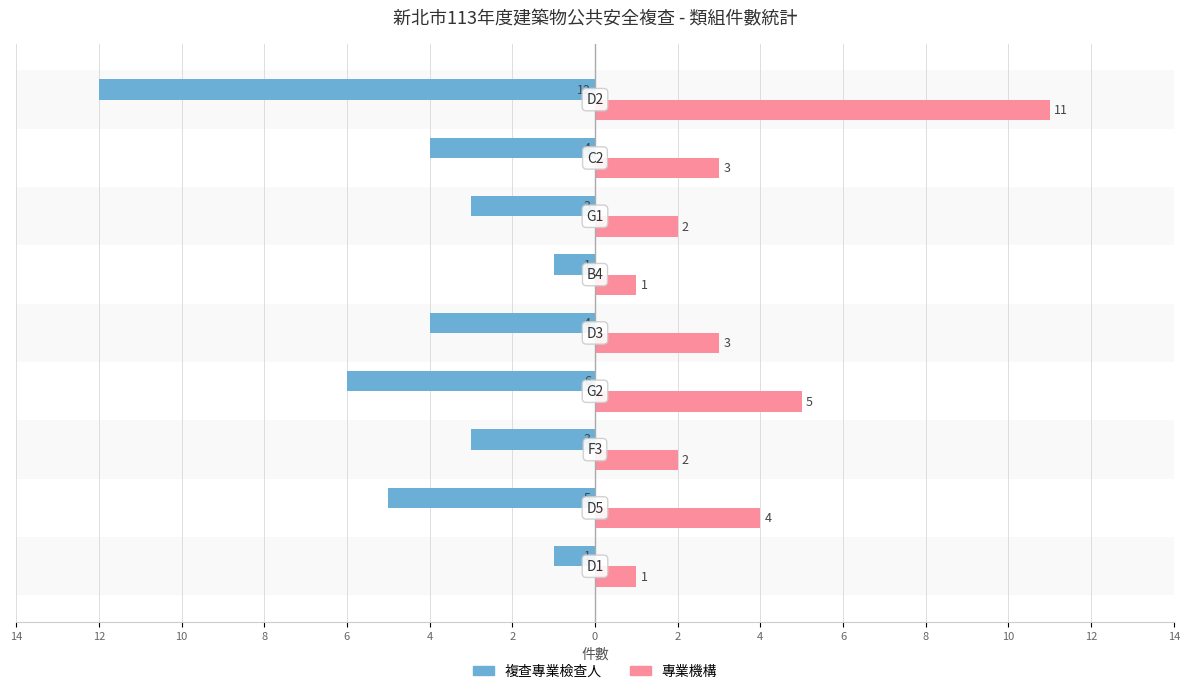

What are all the series names shown in the legend?

複查專業檢查人, 專業機構